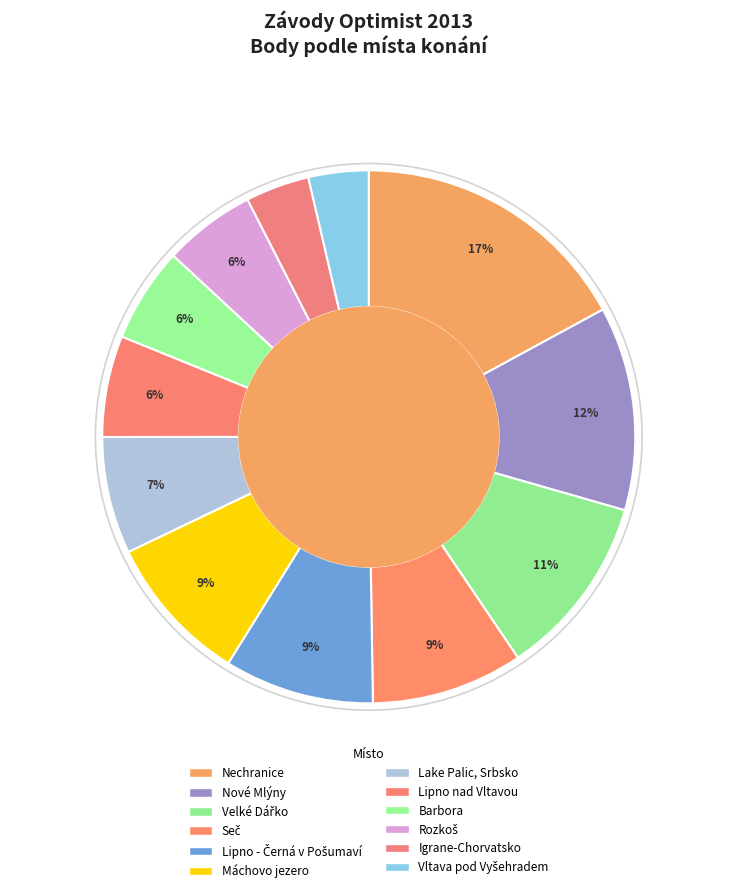

To the nearest percent, what is the combined percentage of Igrane-Chorvatsko and Lake Palic, Srbsko?

11%